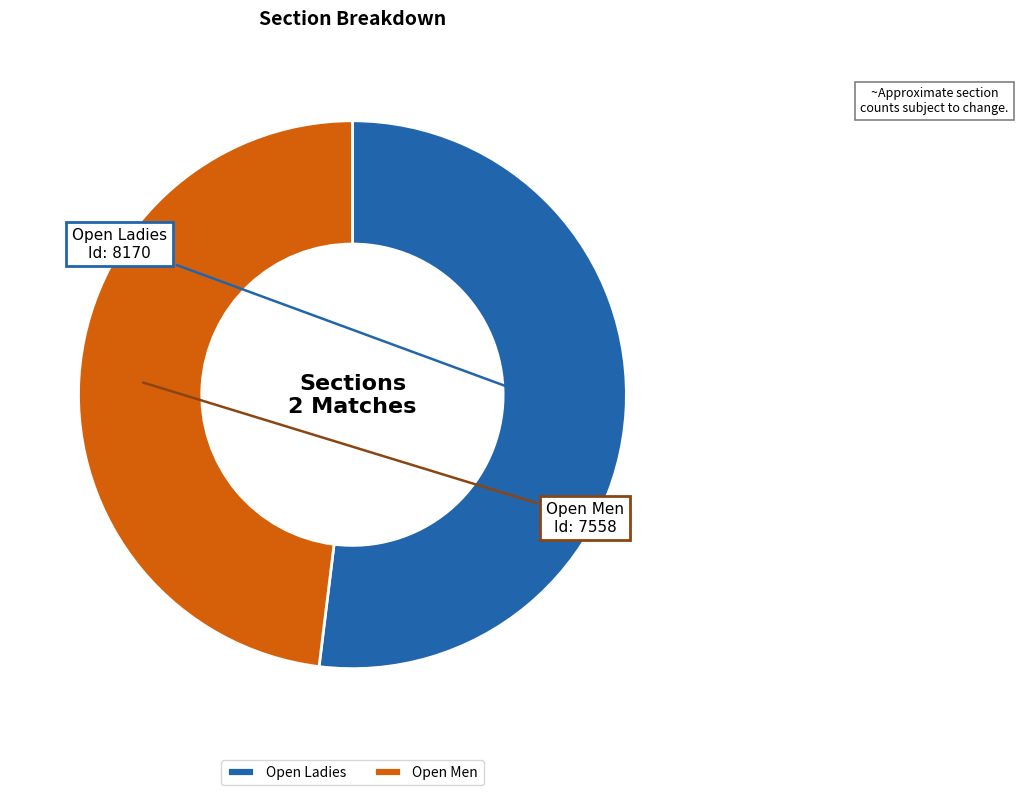

Is it true that Open Ladies is 46% of the pie?

False